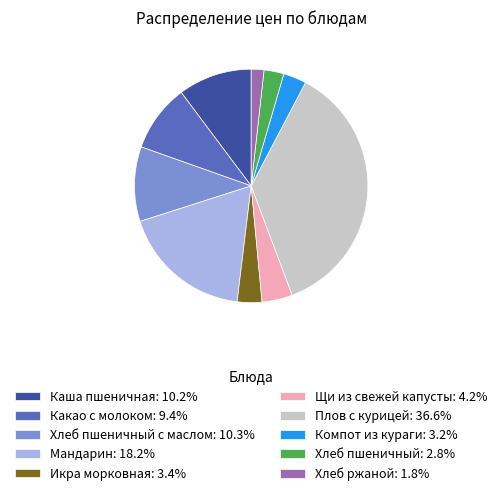

Does Плов с курицей: 36.6% account for over 50% of the chart?

No